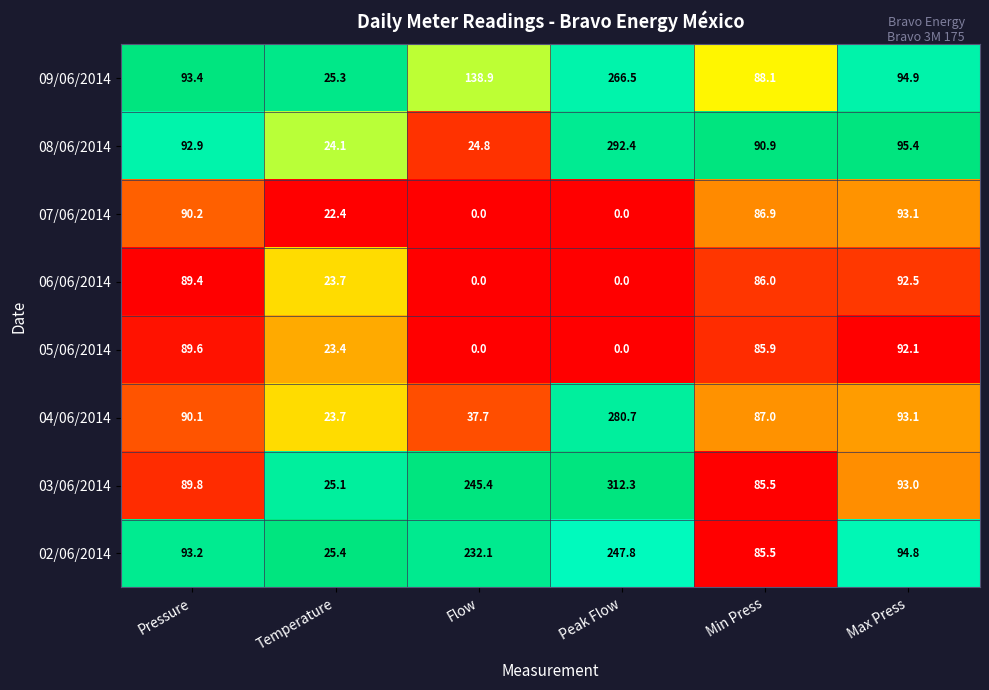

True or false: 04/06/2014 has a value of 70.1 at Peak Flow.

False